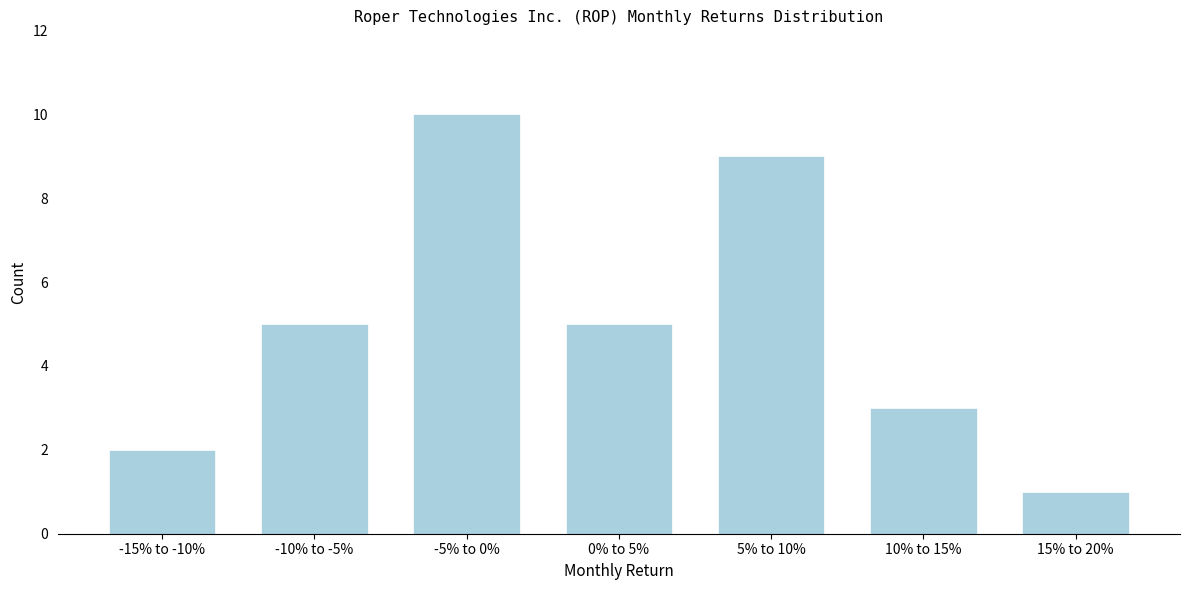

Reading left to right, extract all data points from this chart.

-15% to -10%=2	-10% to -5%=5	-5% to 0%=10	0% to 5%=5	5% to 10%=9	10% to 15%=3	15% to 20%=1